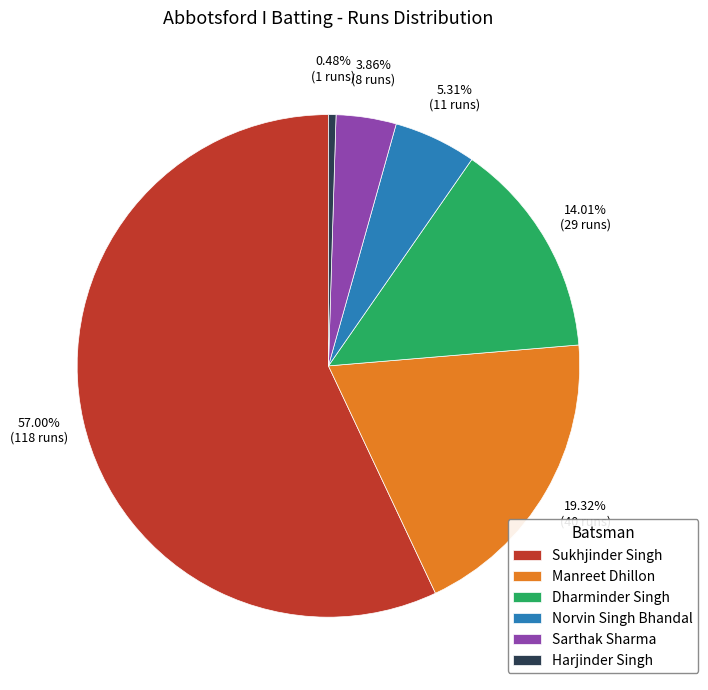

Does Sarthak Sharma account for over 50% of the chart?

No